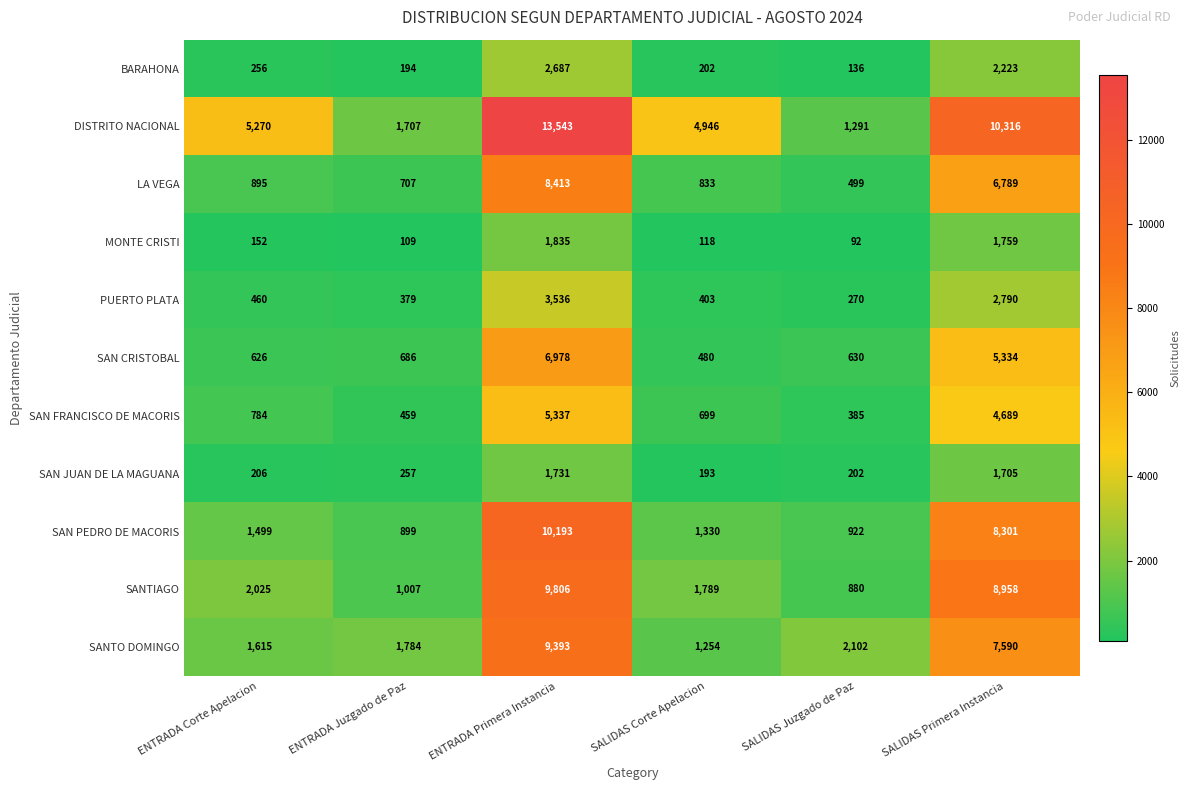

Which category has the highest value across all series?

ENTRADA Primera Instancia